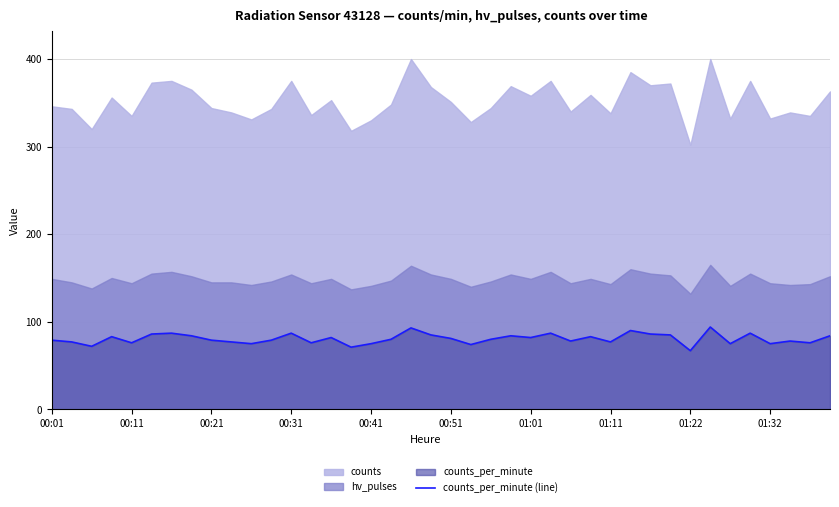

The value of counts_per_minute (line) at 00:01 is 137. True or false?

False